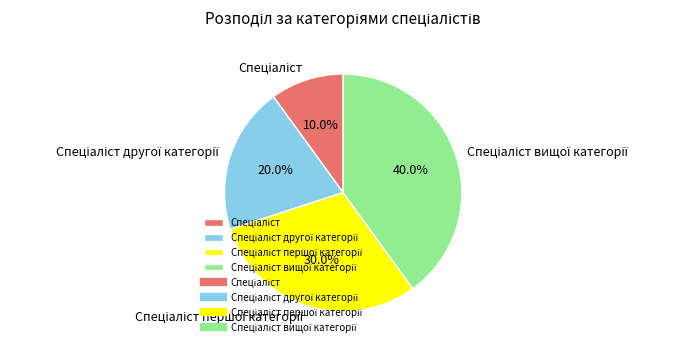

Is there any slice that represents more than half of the pie?

No